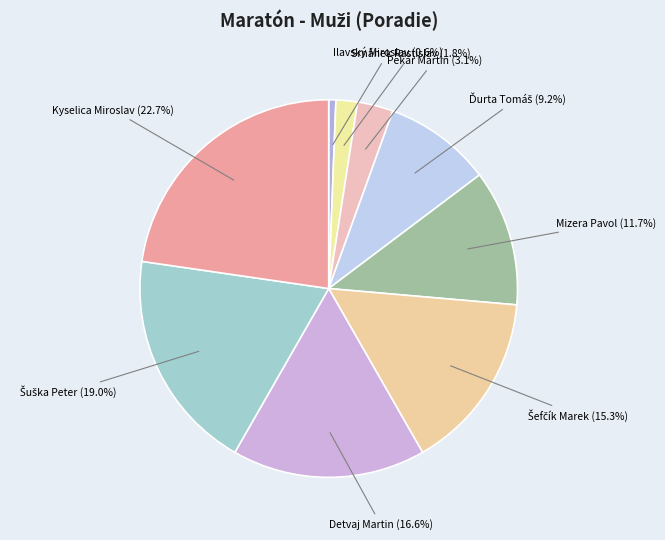

Which category has the biggest portion of the pie?

Kyselica Miroslav